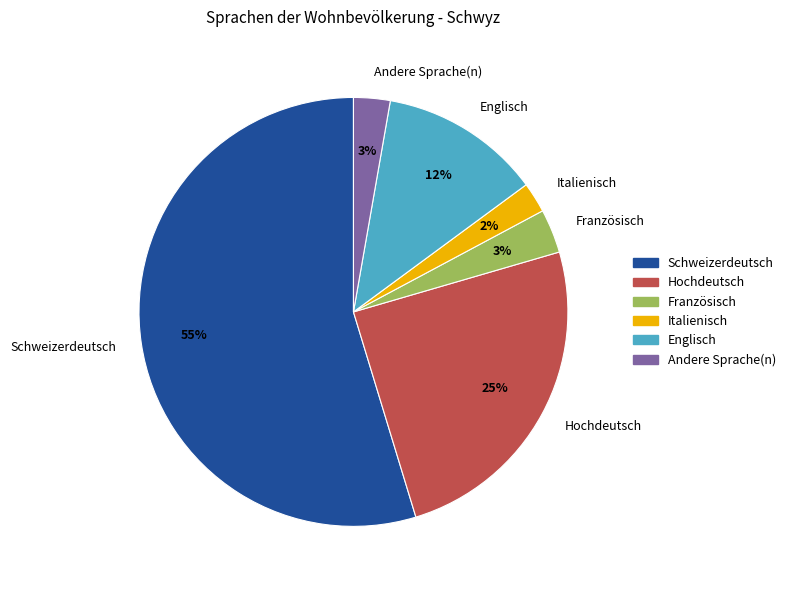

The Andere Sprache(n) slice represents 13% of the pie. True or false?

False